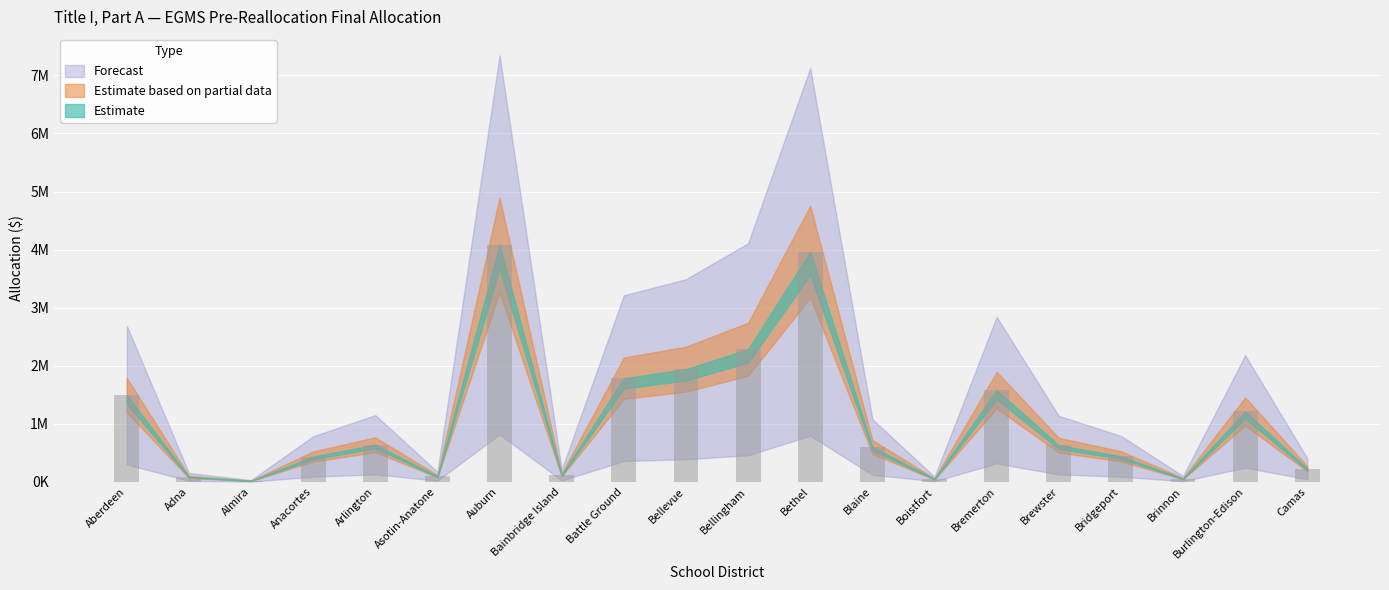

Where is the data nearest to the value 2048175?

Bellevue